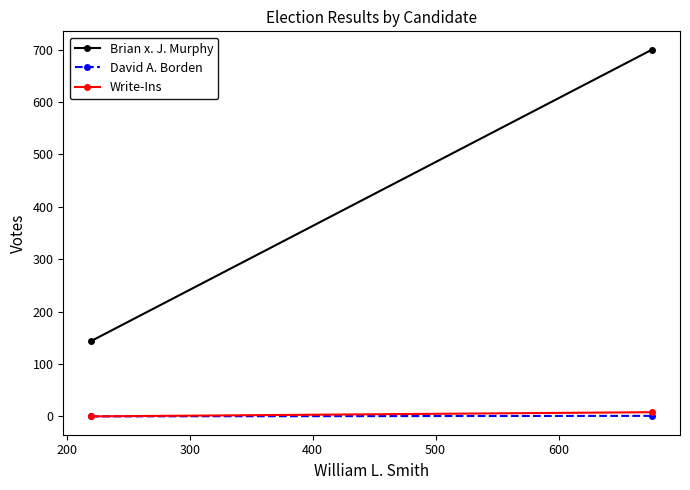

How many lines are shown in the chart?

3